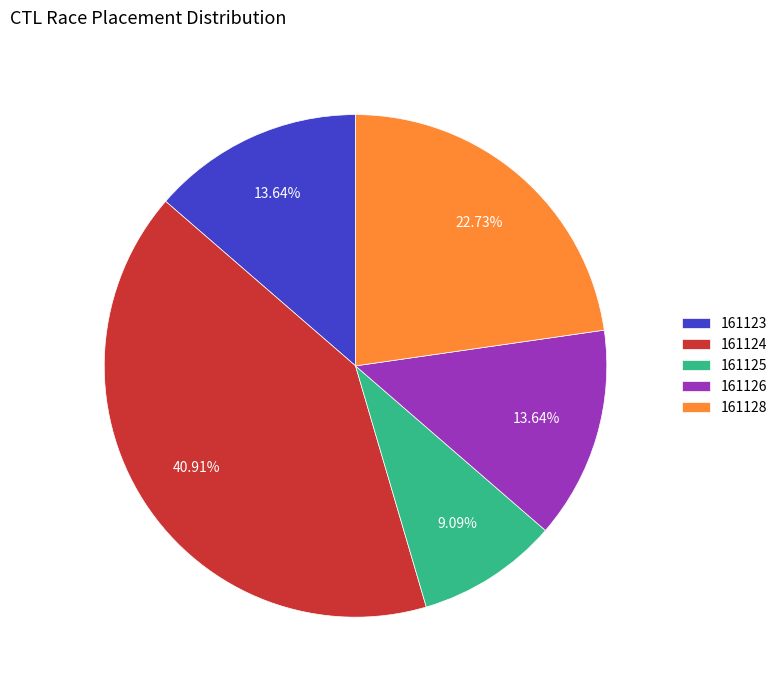

The 161125 slice represents 9% of the pie. True or false?

True